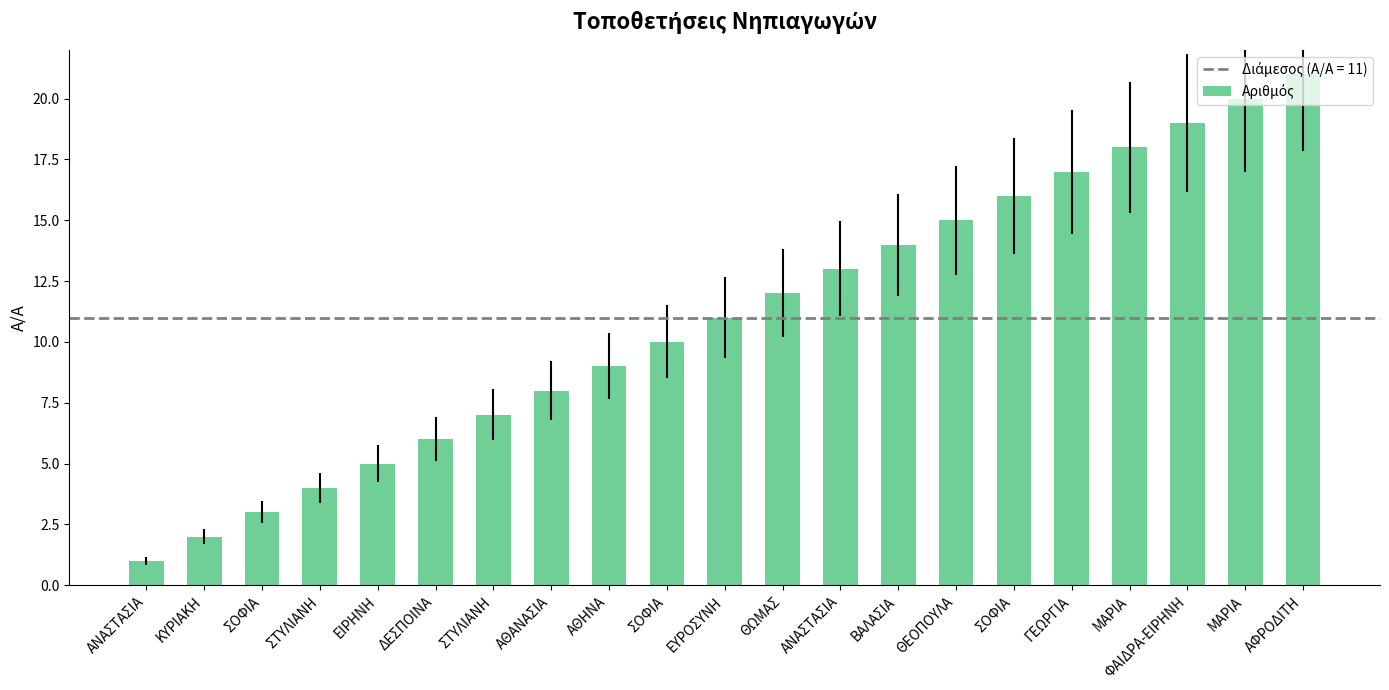

Does the chart contain any negative values?

No